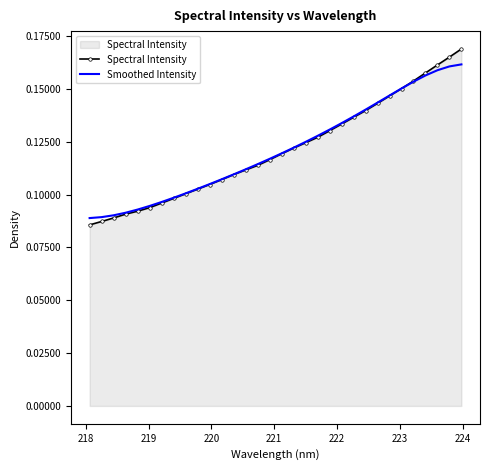

Which series has the largest range (max minus min)?

Spectral Intensity